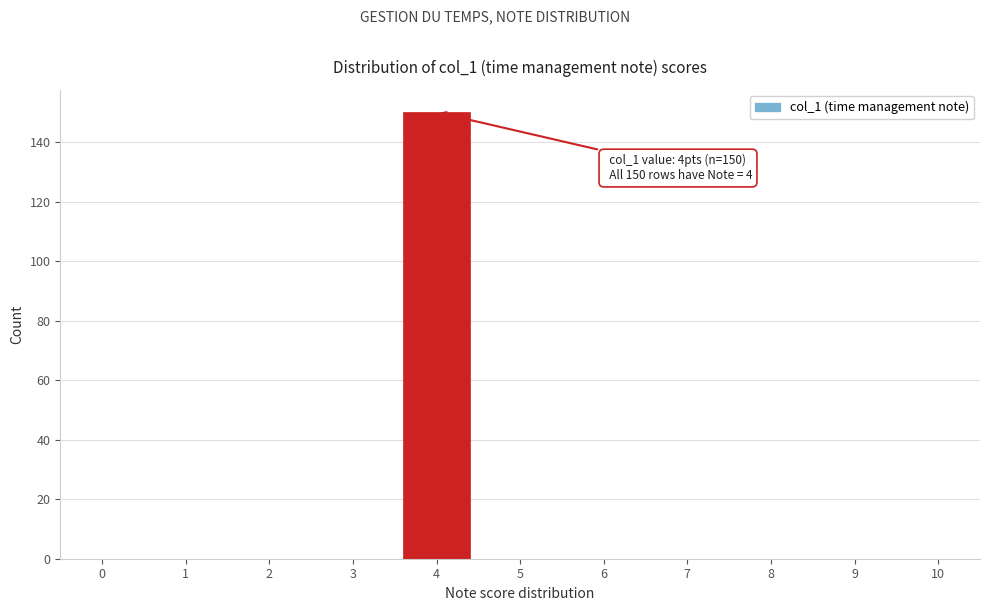

Reading left to right, transcribe all the data shown in this chart.

0=0	1=0	2=0	3=0	4=150	5=0	6=0	7=0	8=0	9=0	10=0